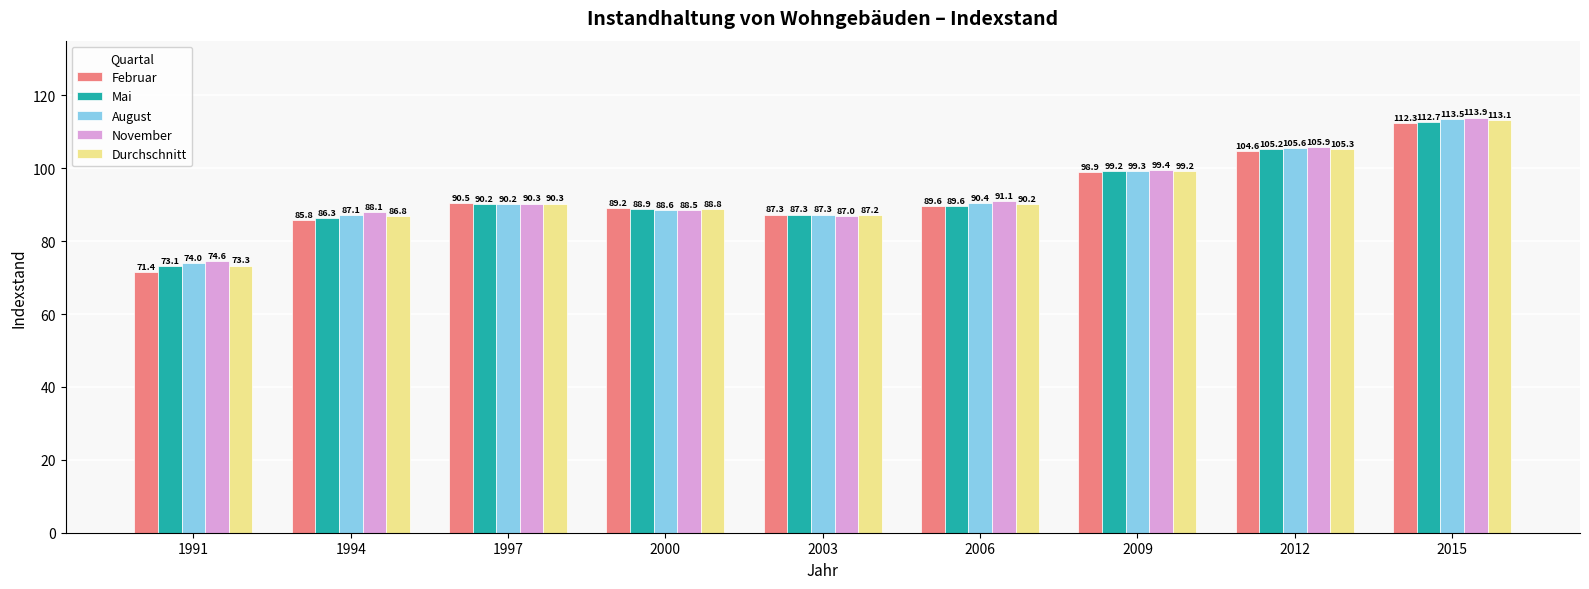

The value of Februar at 2012 is 66.3. True or false?

False